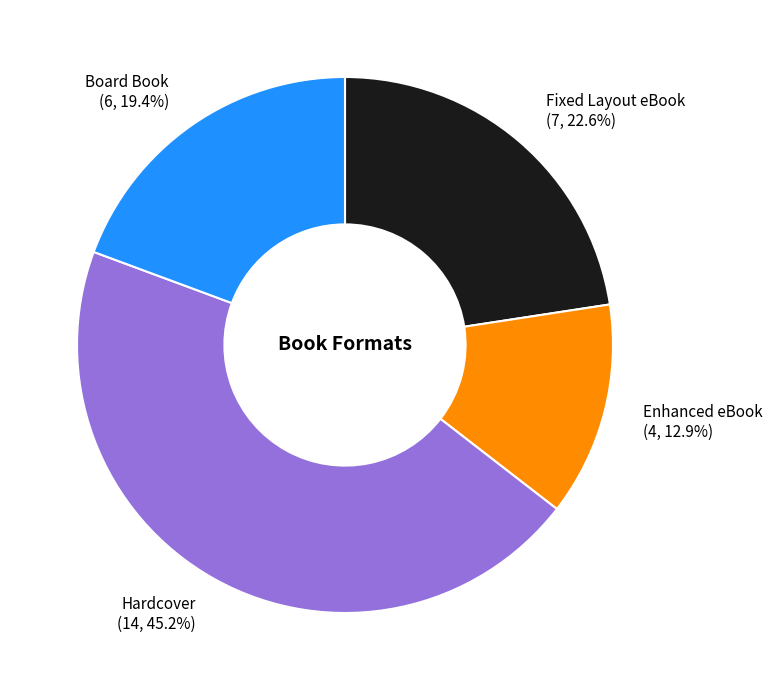

To the nearest percent, what is the difference between the Hardcover and Board Book slice percentages?

26%